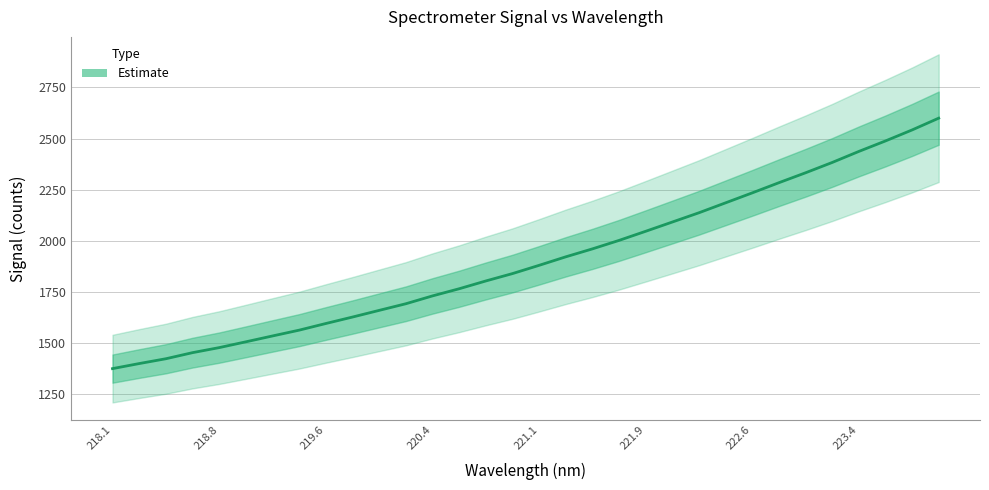

What is the difference between the second highest and minimum values?

1165.5